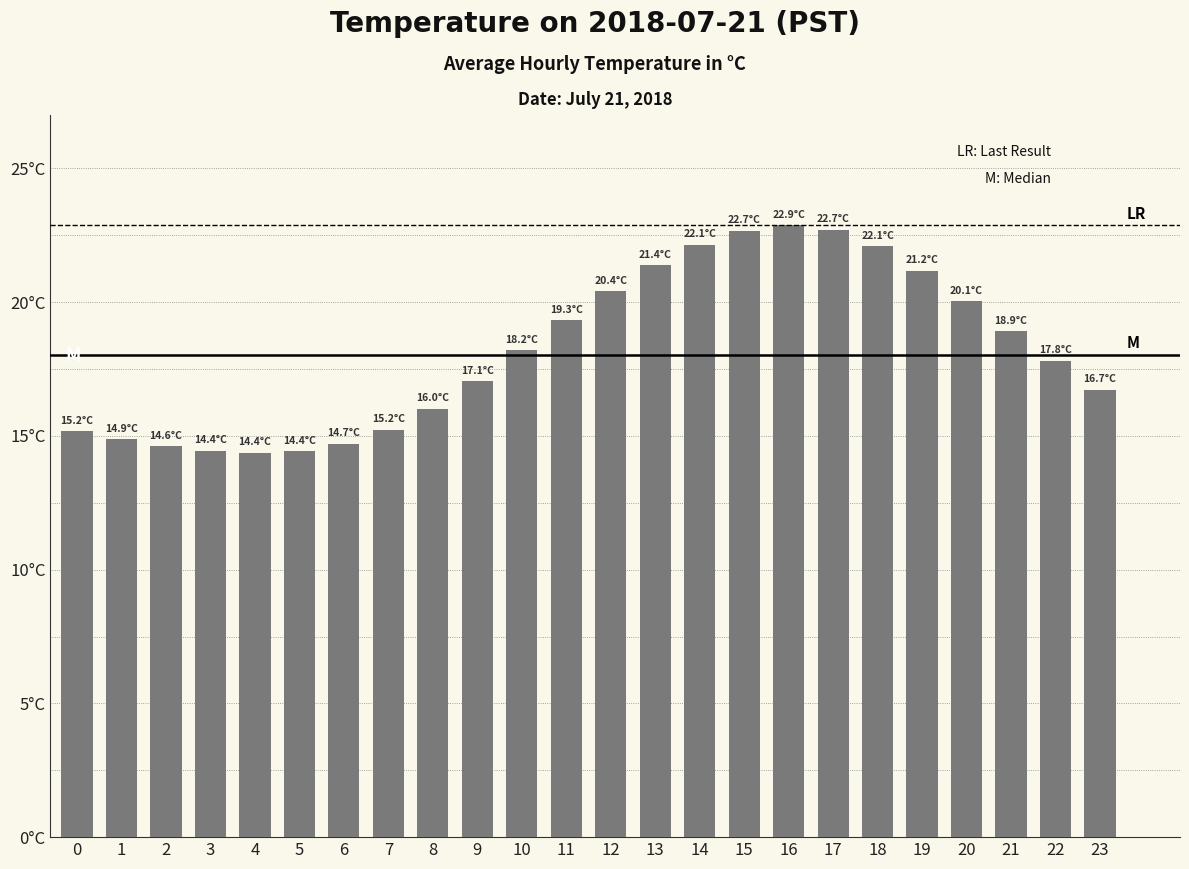

What is the change in value from 2 to 17?

+8.1